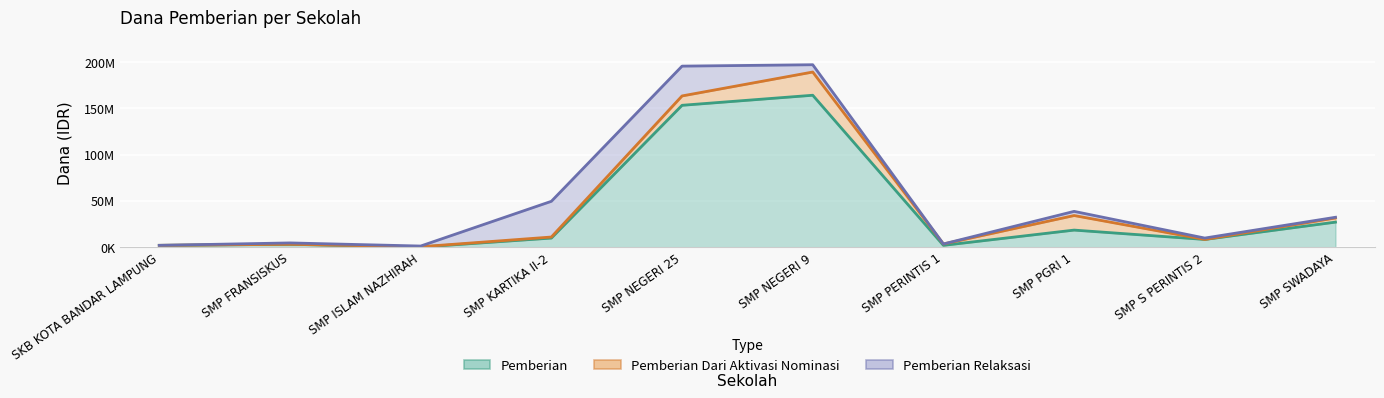

At how many categories does at least one series exceed 85096713?

2